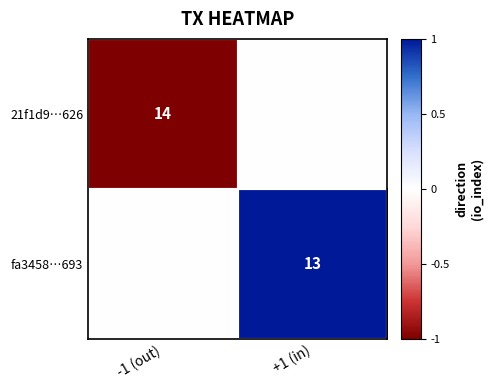

True or false: 21f1d9…626 has a value of 14 at -1 (out).

True